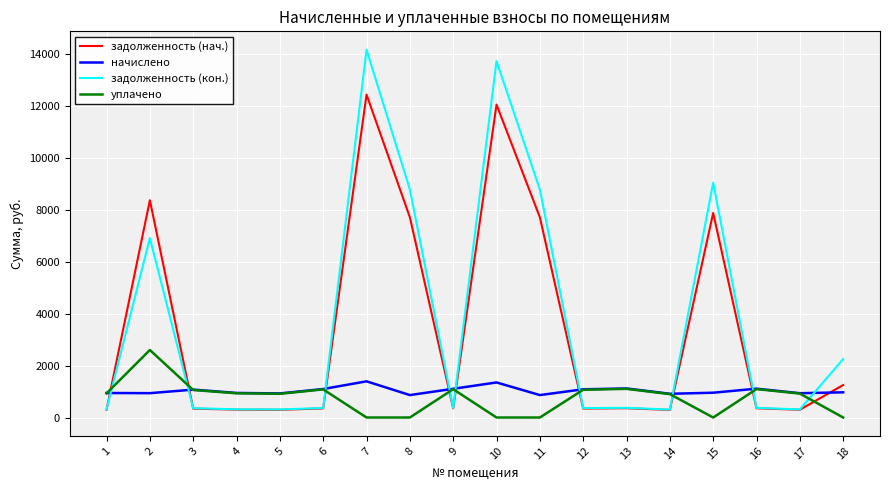

How many series are shown in this chart?

4